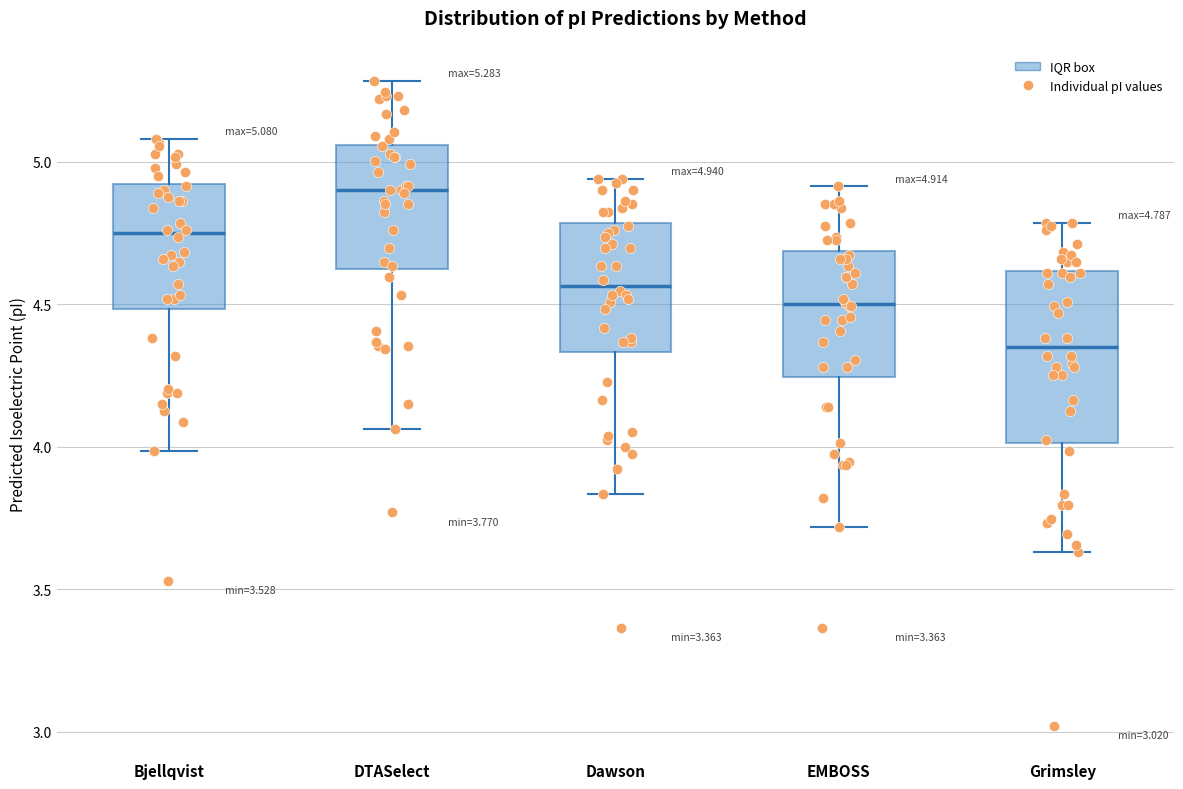

Which box's median line is the highest?

DTASelect